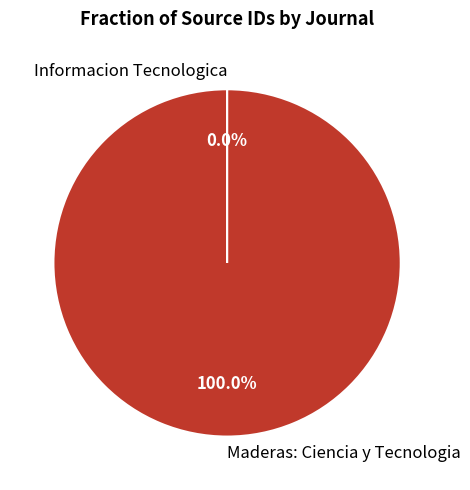

Which slice represents more than half of the pie?

Maderas: Ciencia y Tecnologia